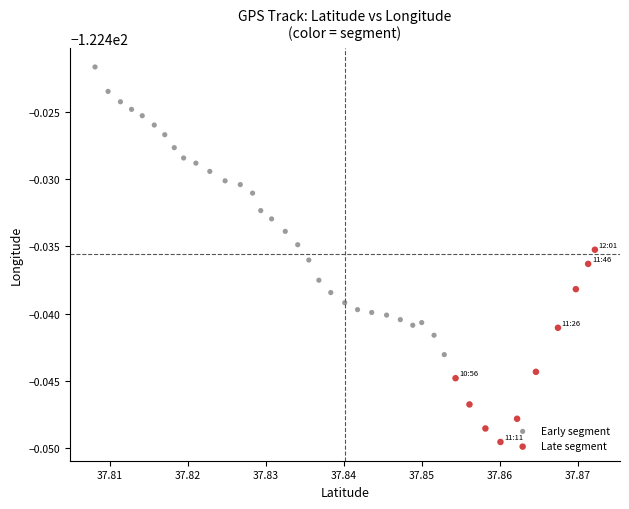

Which series has the largest Y range (max minus min)?

Early segment